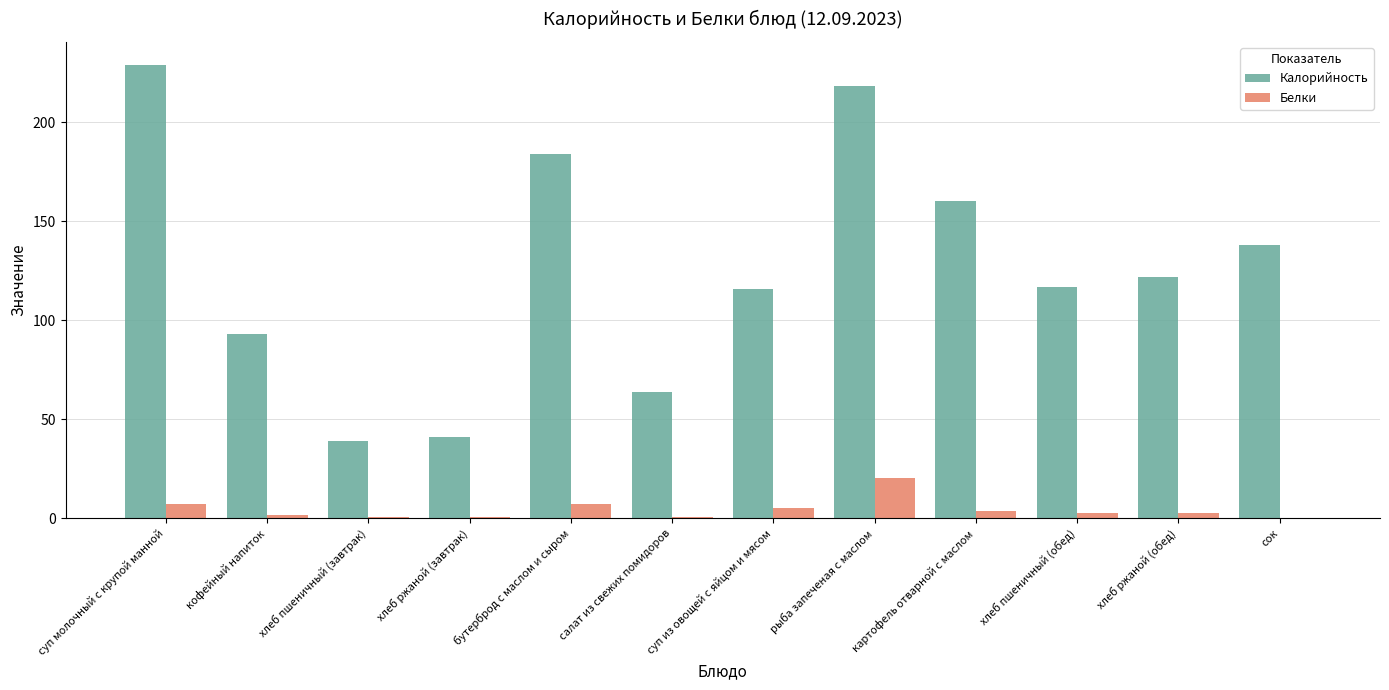

What is the total value across all series at хлеб пшеничный (завтрак)?

39.9